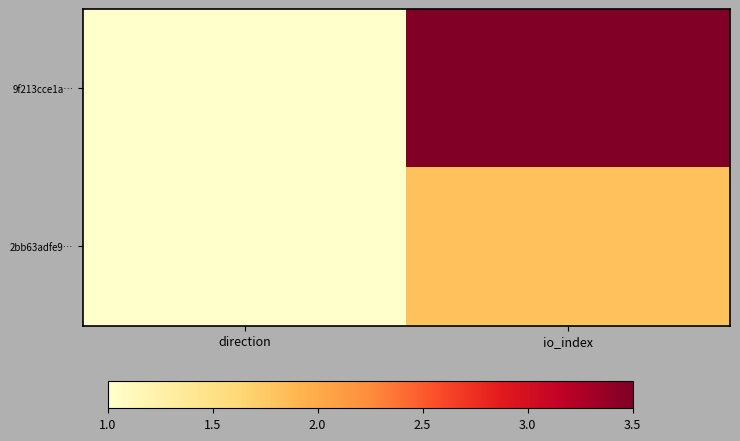

What is the total value across all series at direction?

2.0